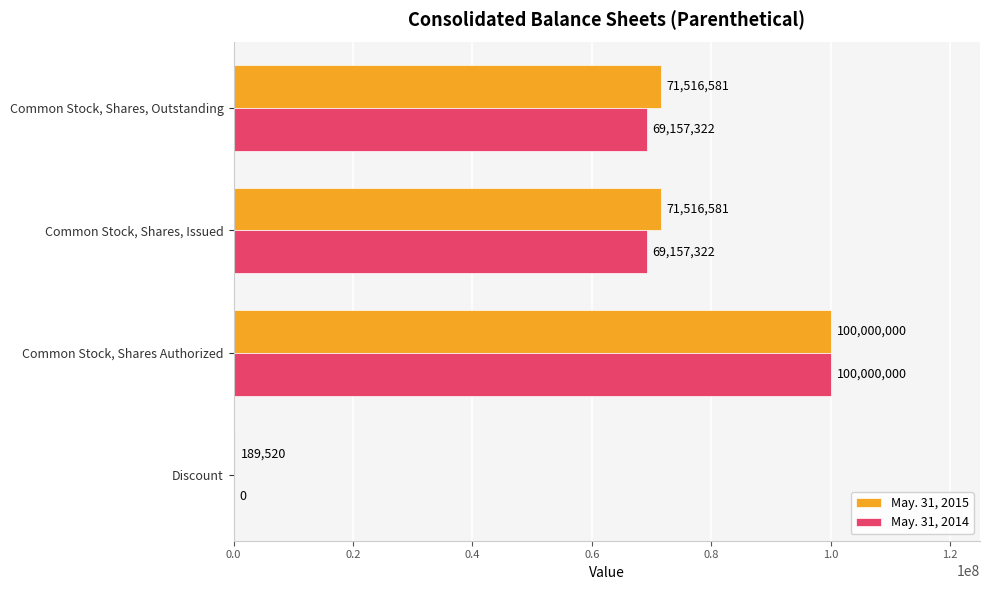

The May. 31, 2014 series shows 69157322 at Common Stock, Shares, Outstanding. True or false?

True